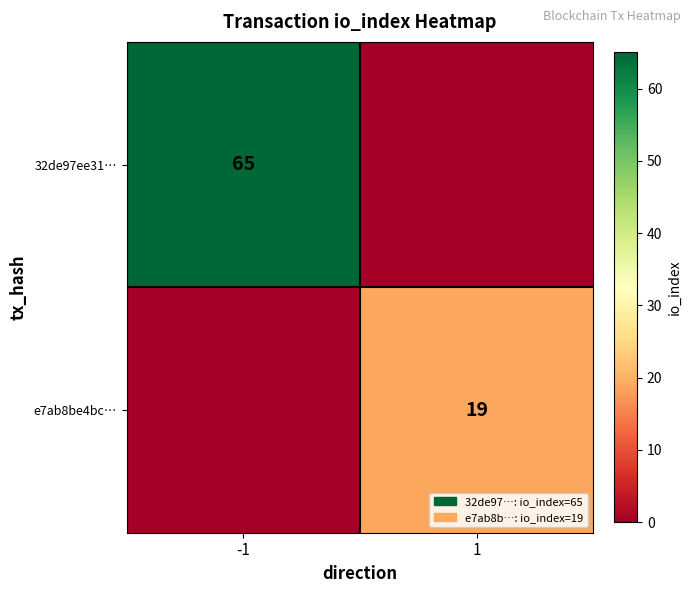

True or false: 32de97ee31… has a value of 111 at -1.

False